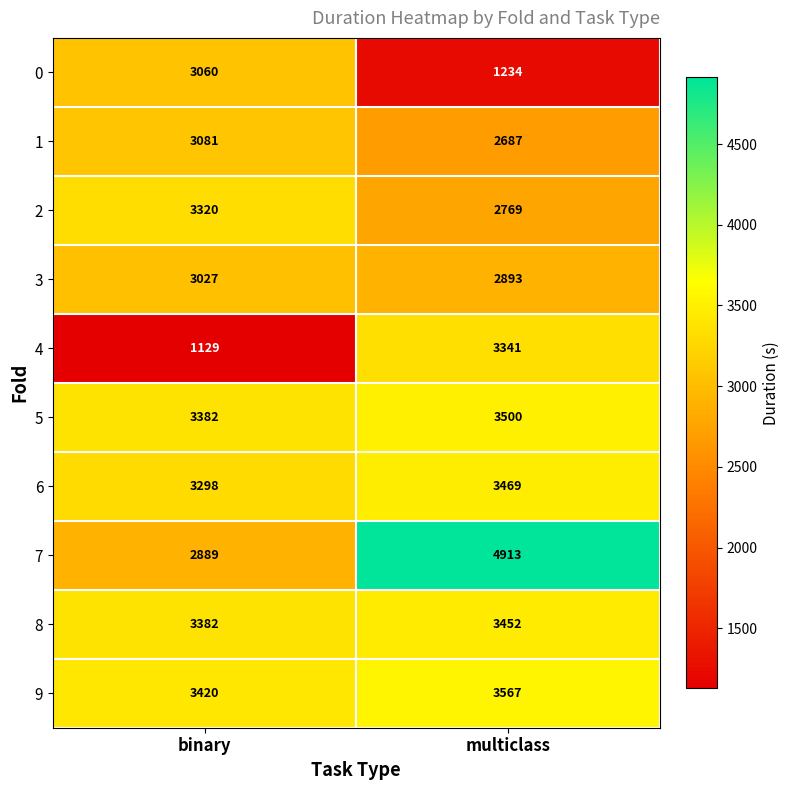

At how many categories does at least one series exceed 4022?

1